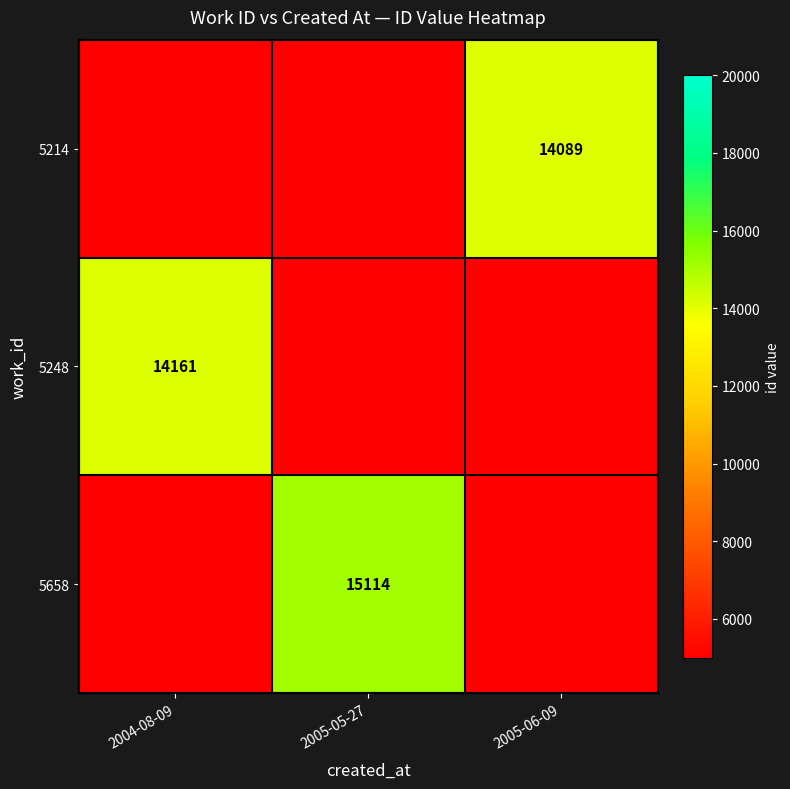

True or false: 5658 has a value of 4400 at 2005-05-27.

False